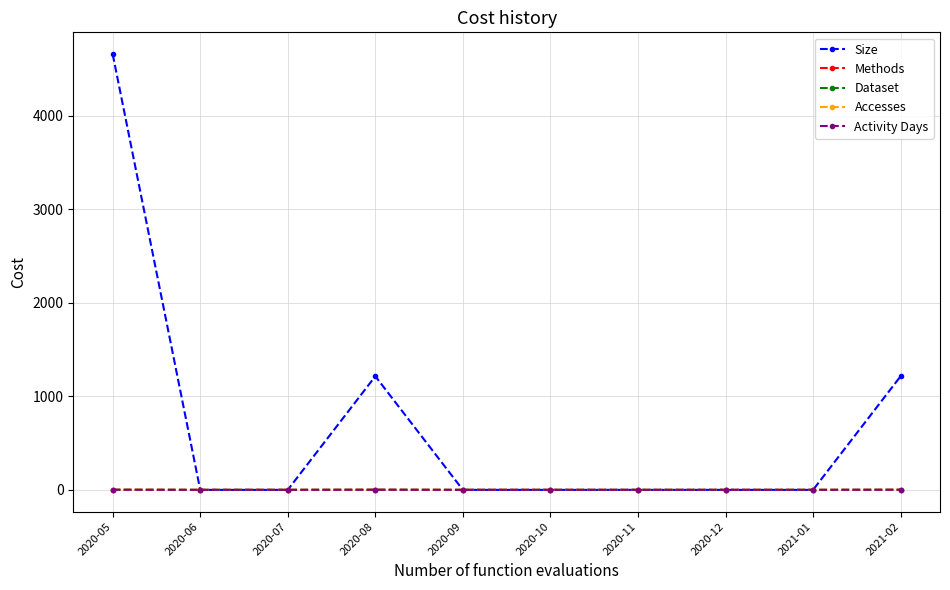

Which label corresponds to the largest value in the chart?

2020-05